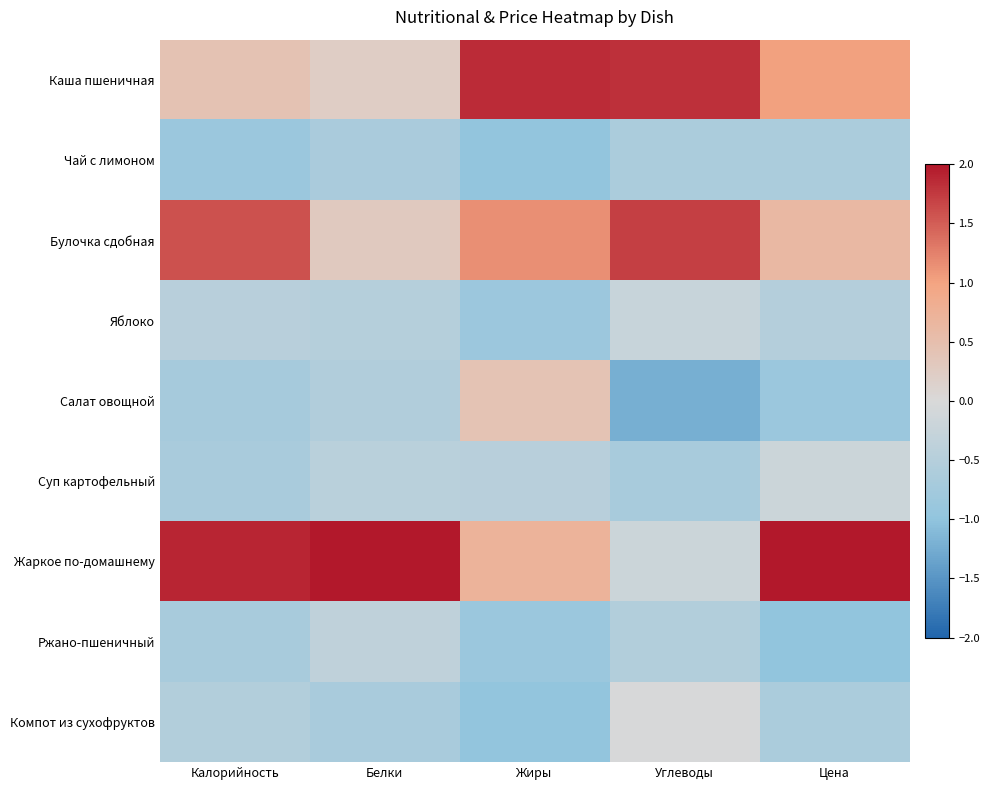

Reading right to left, list all the values displayed in this chart.

Каша пшеничная: Цена=1.0	Углеводы=1.8	Жиры=1.9	Белки=0.2	Калорийность=0.4
Чай с лимоном: Цена=-0.6	Углеводы=-0.6	Жиры=-1.0	Белки=-0.7	Калорийность=-0.9
Булочка сдобная: Цена=0.6	Углеводы=1.7	Жиры=1.1	Белки=0.3	Калорийность=1.6
Яблоко: Цена=-0.5	Углеводы=-0.2	Жиры=-0.9	Белки=-0.5	Калорийность=-0.5
Салат овощной: Цена=-0.9	Углеводы=-1.2	Жиры=0.4	Белки=-0.6	Калорийность=-0.7
Суп картофельный: Цена=-0.2	Углеводы=-0.7	Жиры=-0.5	Белки=-0.4	Калорийность=-0.7
Жаркое по-домашнему: Цена=2.0	Углеводы=-0.2	Жиры=0.7	Белки=2.0	Калорийность=1.9
Ржано-пшеничный: Цена=-1.0	Углеводы=-0.5	Жиры=-0.9	Белки=-0.4	Калорийность=-0.7
Компот из сухофруктов: Цена=-0.6	Углеводы=-0.0	Жиры=-1.0	Белки=-0.7	Калорийность=-0.5